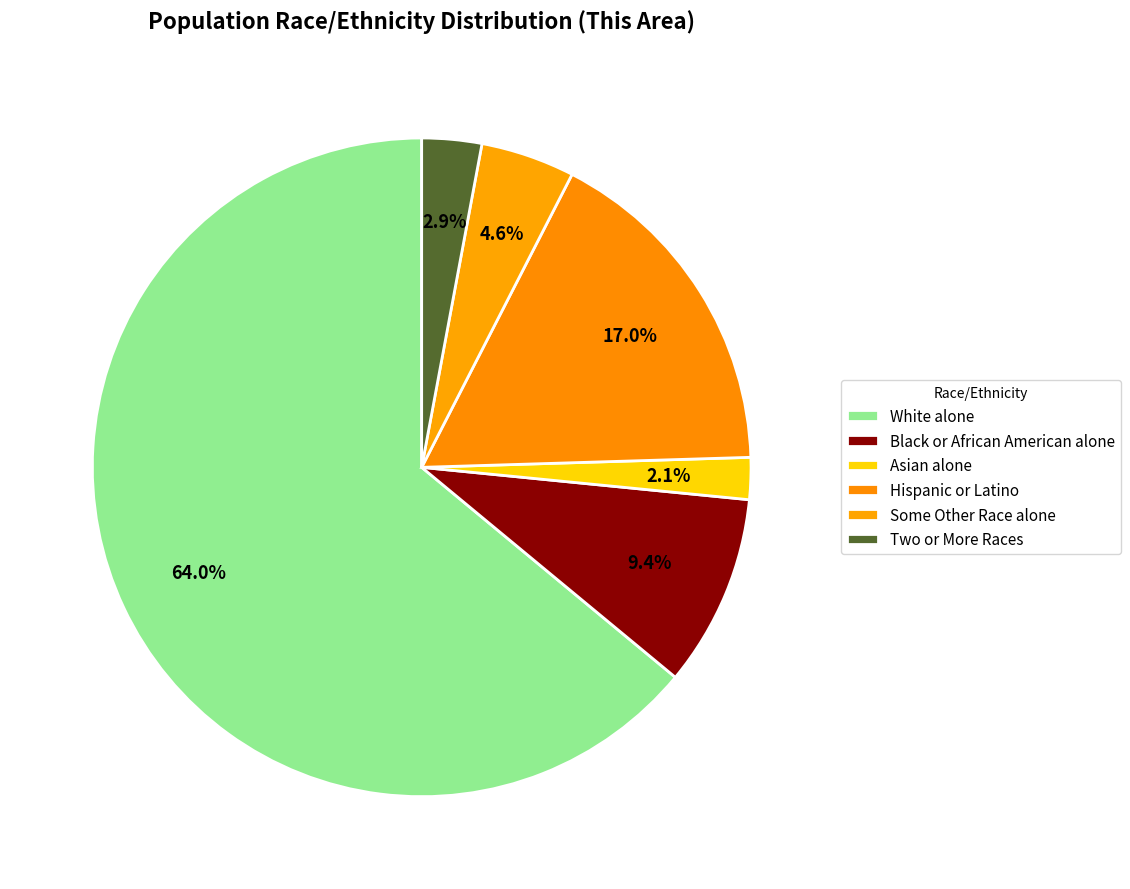

What is the ratio of the value at Asian alone to the value at Black or African American alone?

0.2